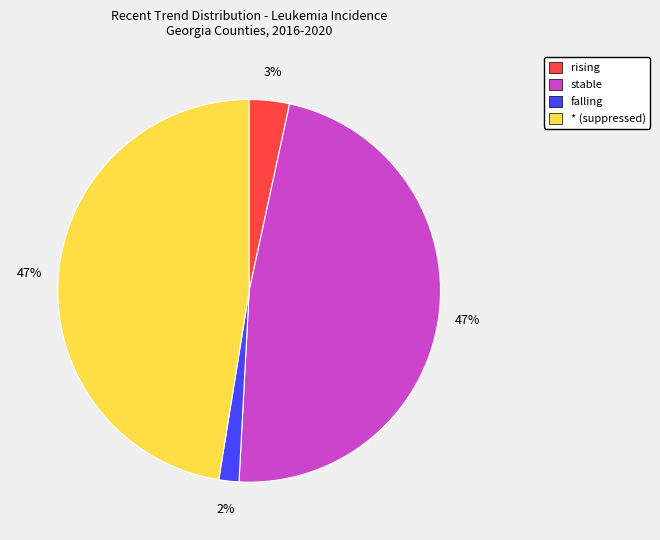

Between * and rising, which is larger?

*